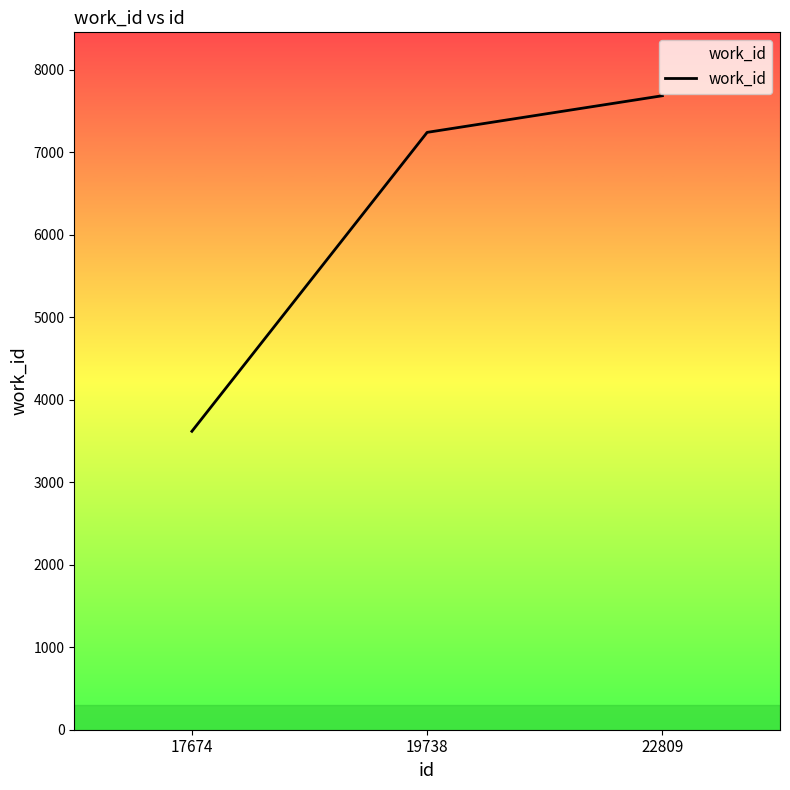

Rank the categories by value from highest to lowest.

22809, 19738, 17674